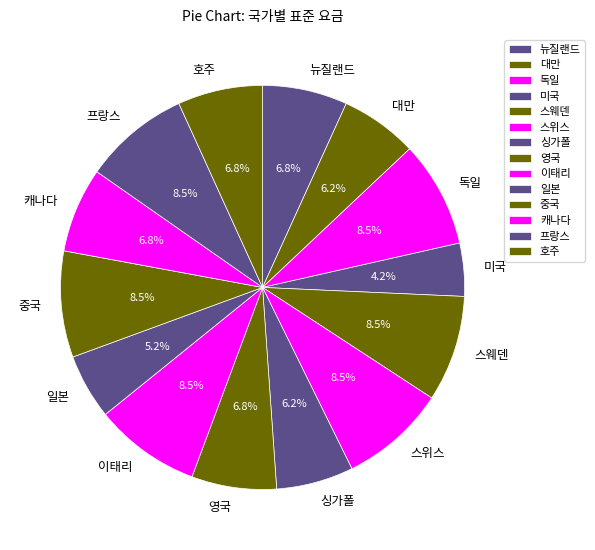

Count the number of slices in the pie.

14